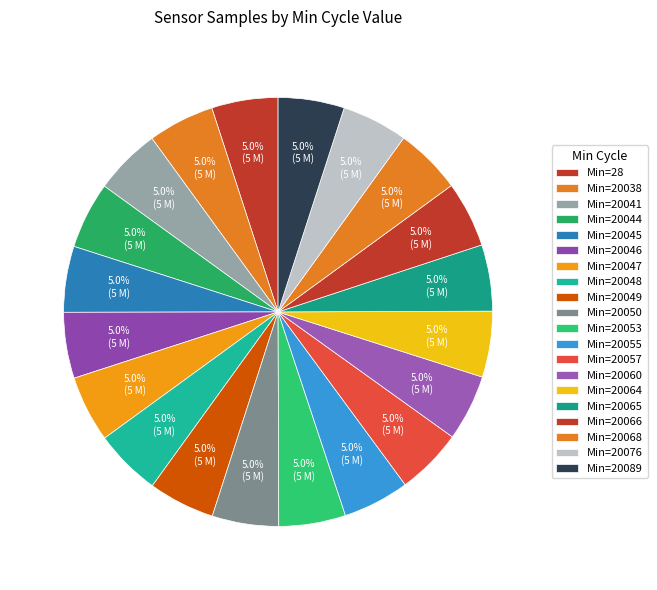

Which category has the biggest portion of the pie?

20053